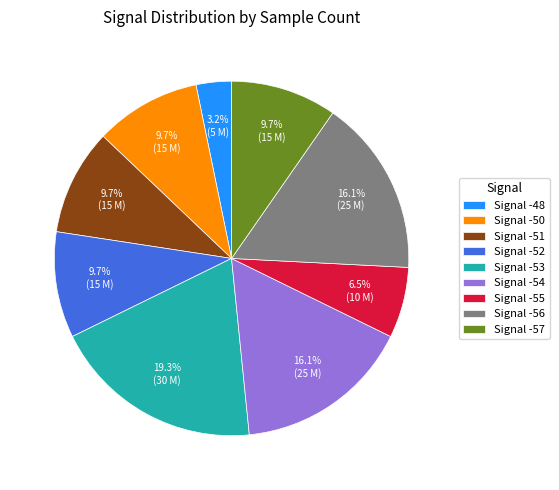

What is the smallest slice in the pie chart?

Signal -48